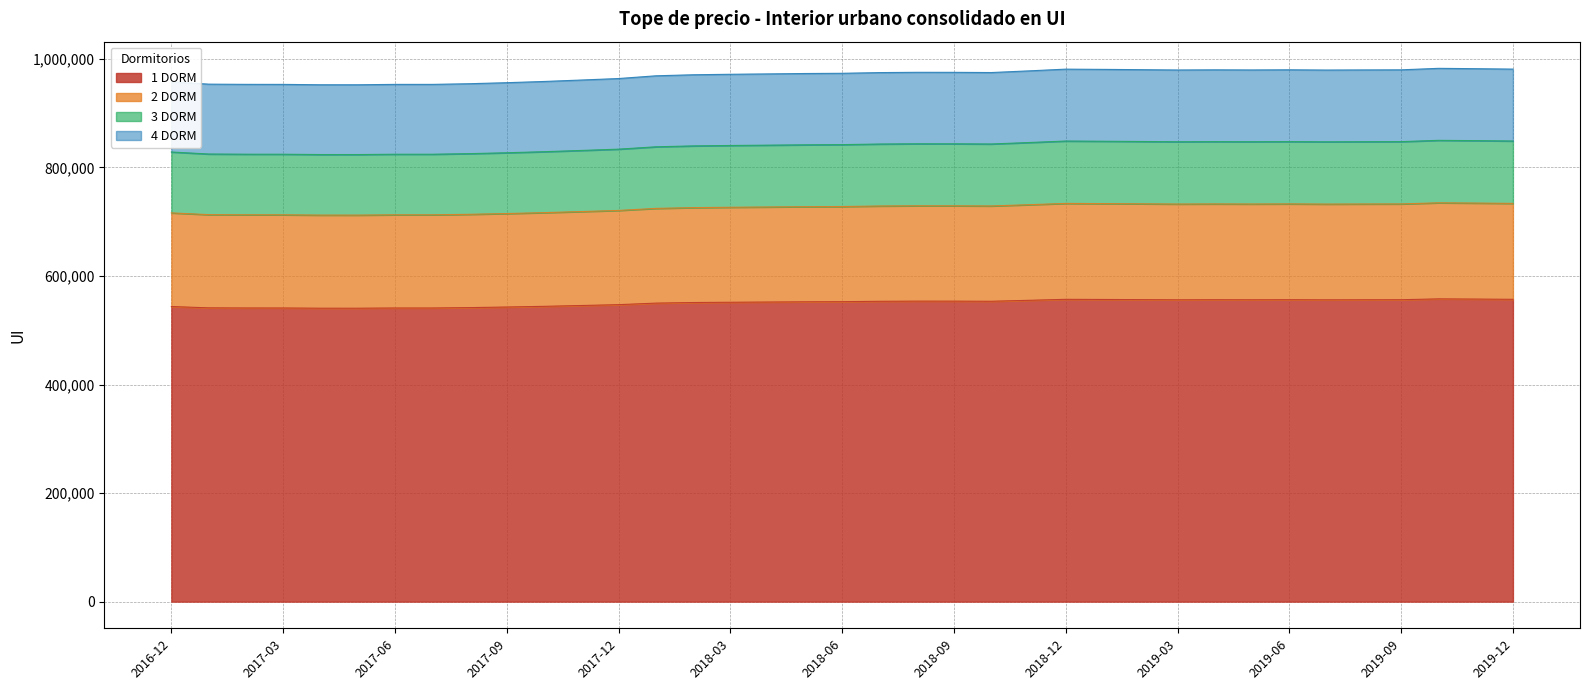

In 4 DORM, how many points are lower than both neighbors (excluding endpoints)?

6